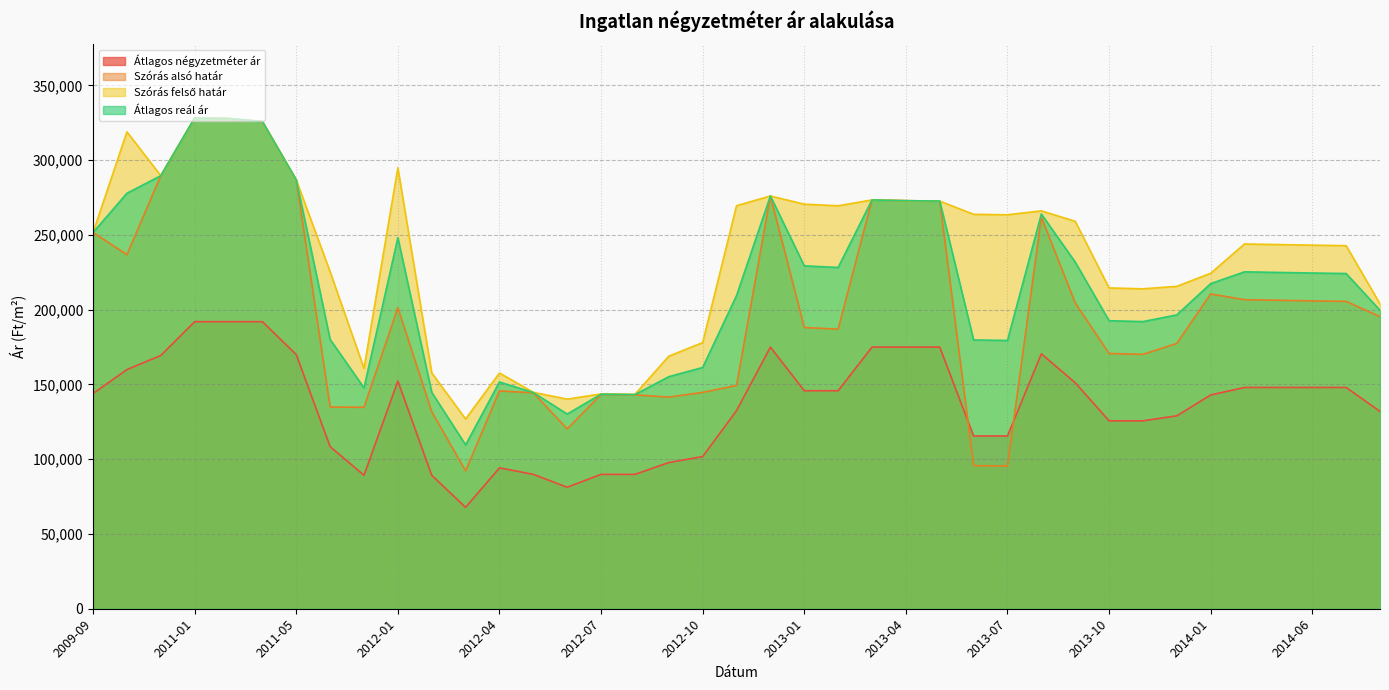

What is the minimum value shown in the chart?

67816